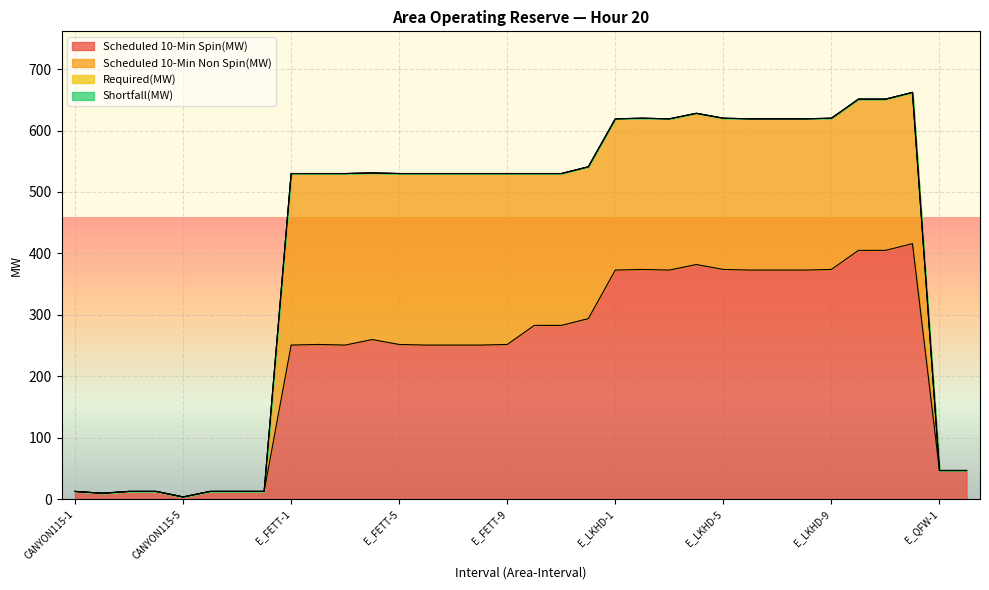

Reading left to right, extract all data points from this chart.

Scheduled 10-Min Spin(MW): 13	10	13	13	4	13	13	13	251	252	251	260	252	251	251	251	252	283	283	294	373	374	373	382	374	373	373	373	374	405	405	416	47	47
Scheduled 10-Min Non Spin(MW): 0	0	0	0	0	0	0	0	279	278	279	271	278	279	279	279	278	247	247	247	246	246	246	246	246	246	246	246	246	246	246	246	0	0
Required(MW): 0	0	0	0	0	0	0	0	0	0	0	0	0	0	0	0	0	0	0	0	0	0	0	0	0	0	0	0	0	0	0	0	0	0
Shortfall(MW): 0	0	0	0	0	0	0	0	0	0	0	0	0	0	0	0	0	0	0	0	0	0	0	0	0	0	0	0	0	0	0	0	0	0